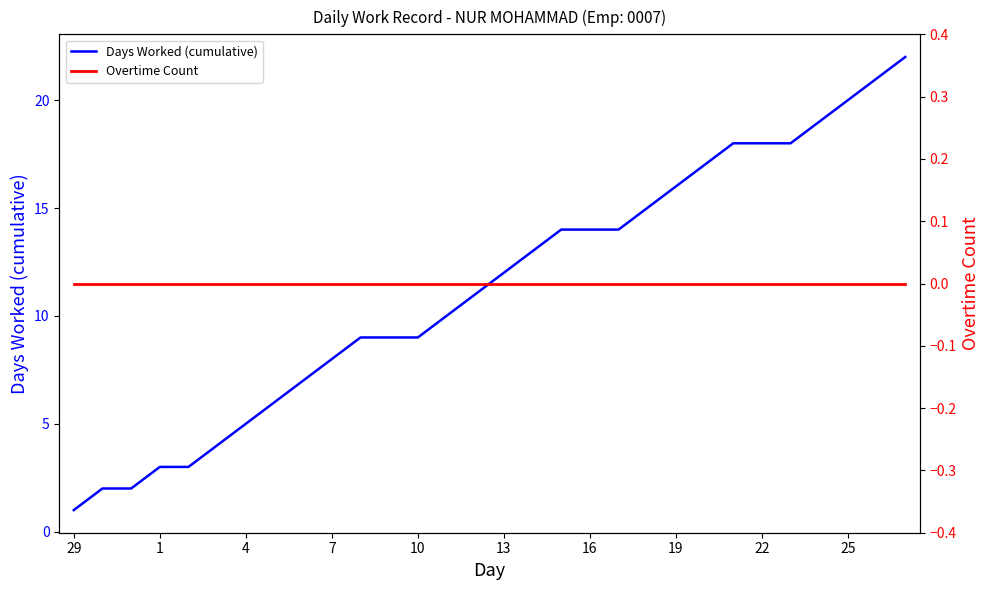

True or false: Days Worked (cumulative) and Overtime Count cross at least once.

False